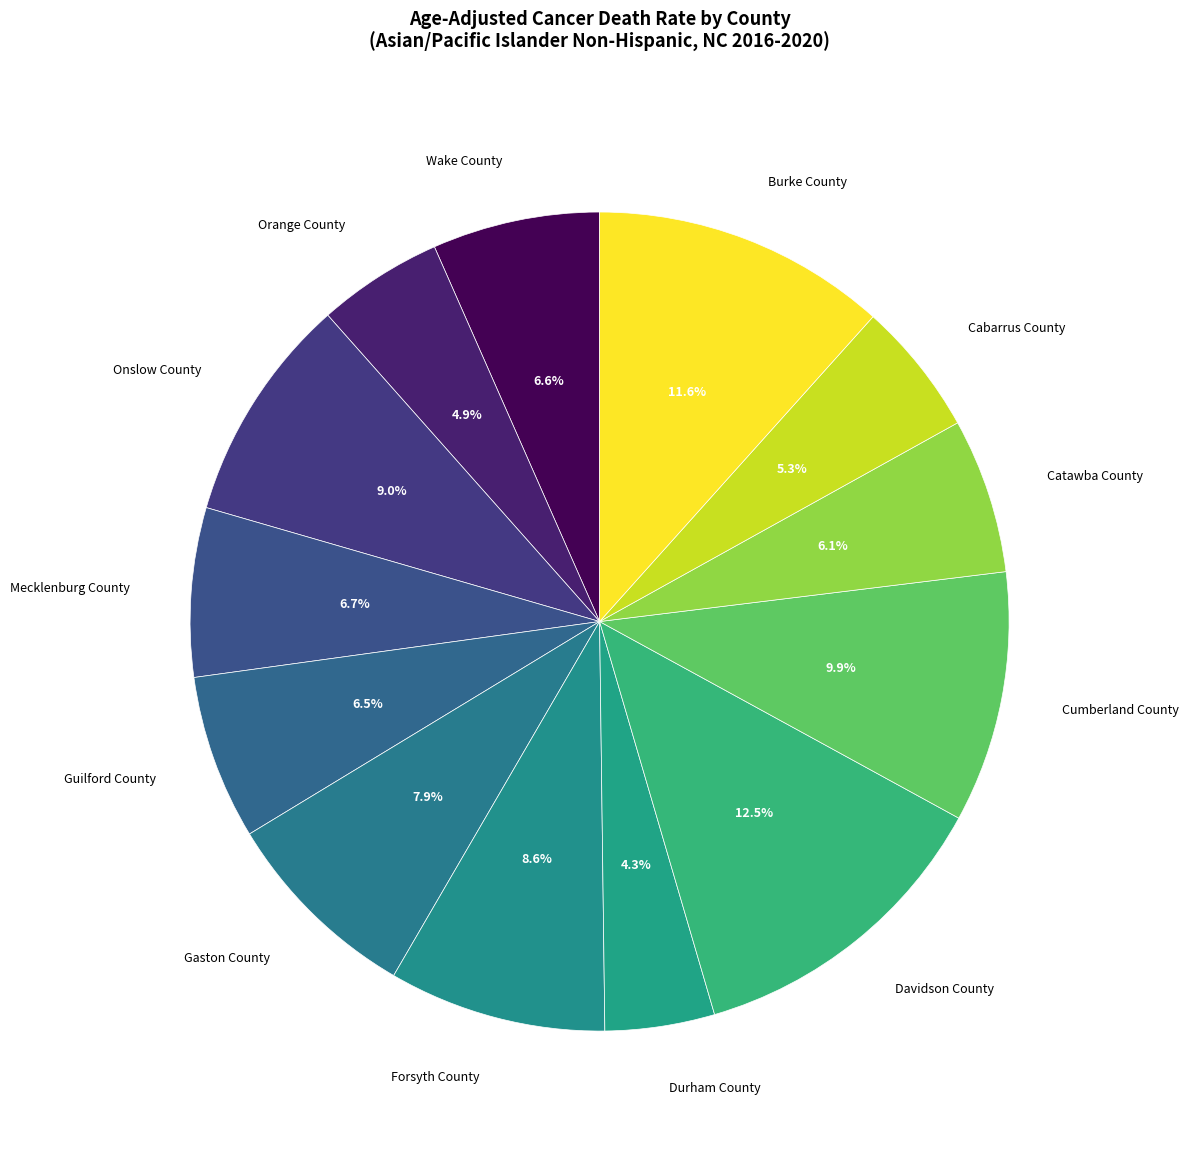

Is it true that Onslow County is 9% of the pie?

True